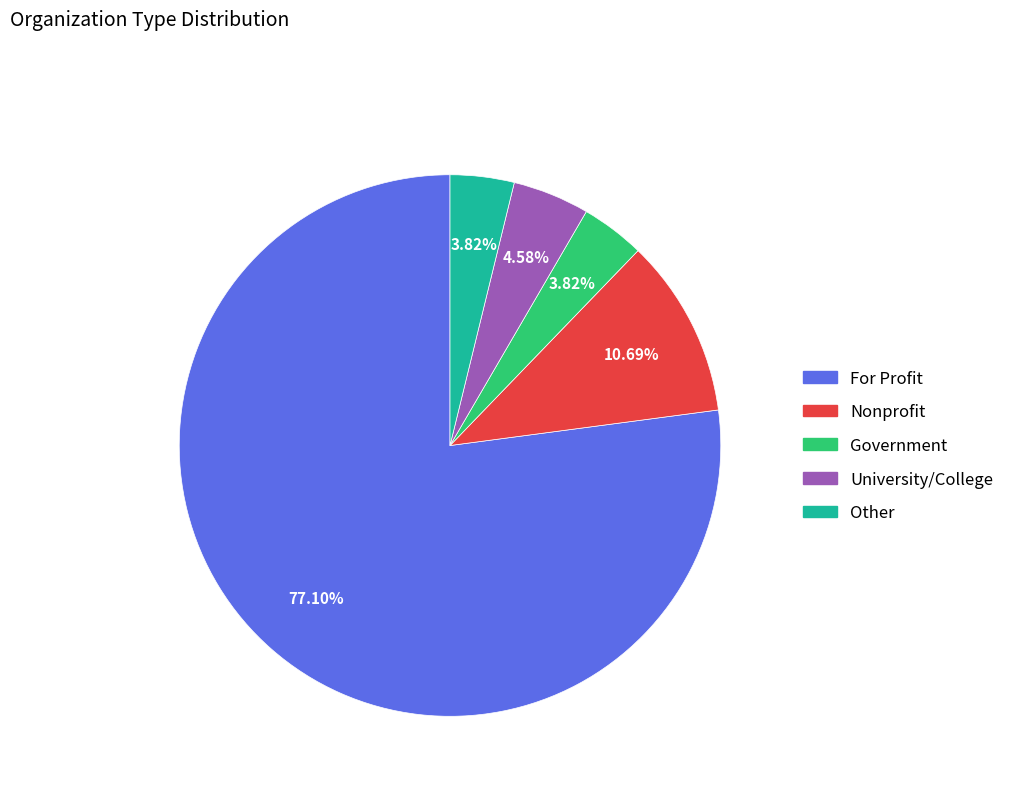

Which slice is the largest?

For Profit